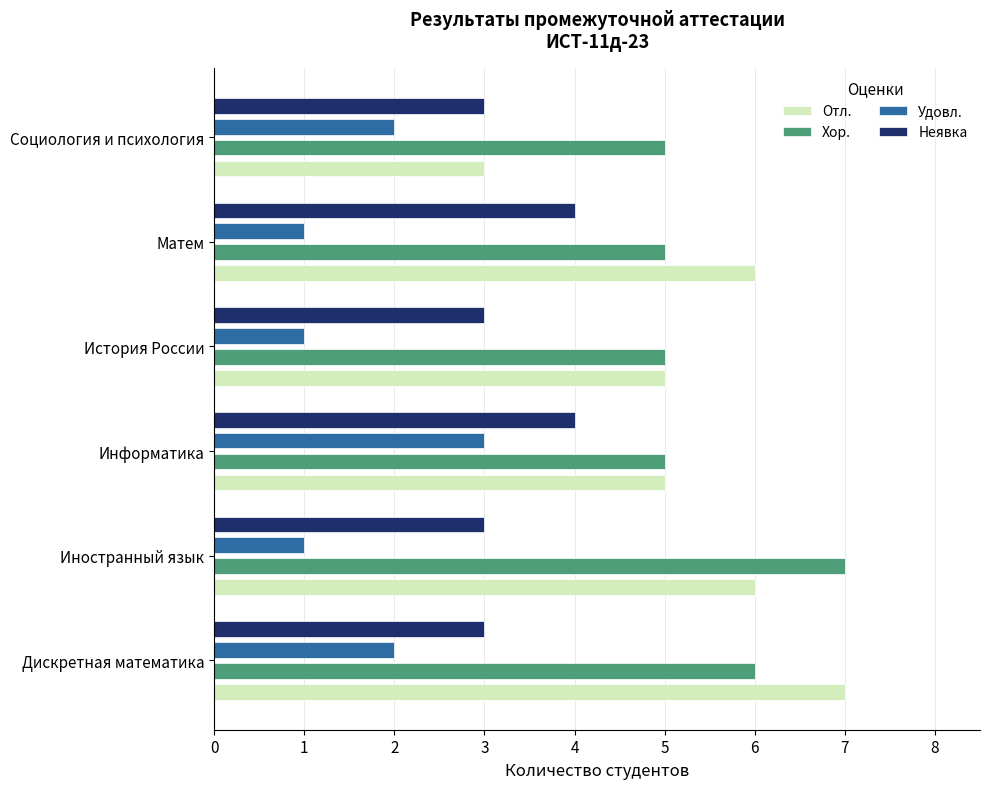

What is the spread (max minus min) of values at История России?

4